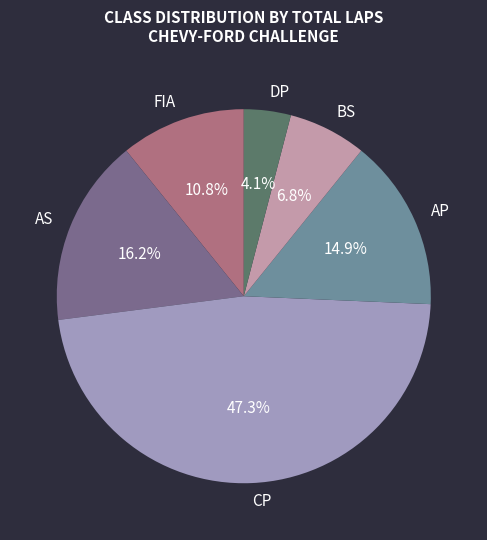

What portion of the pie excludes AS?

83.8%